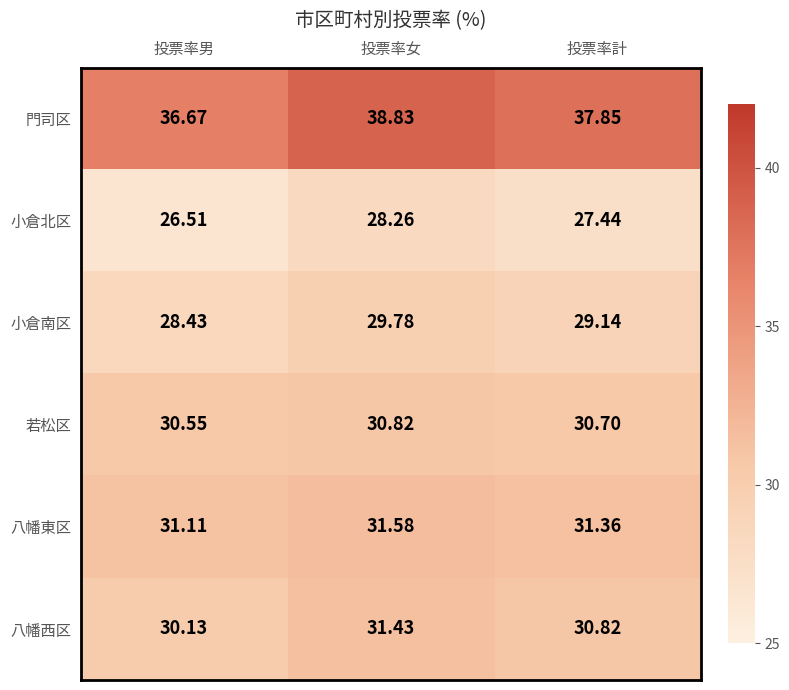

Is the value of 八幡西区 at 投票率計 greater than the value of 若松区 at 投票率男?

Yes